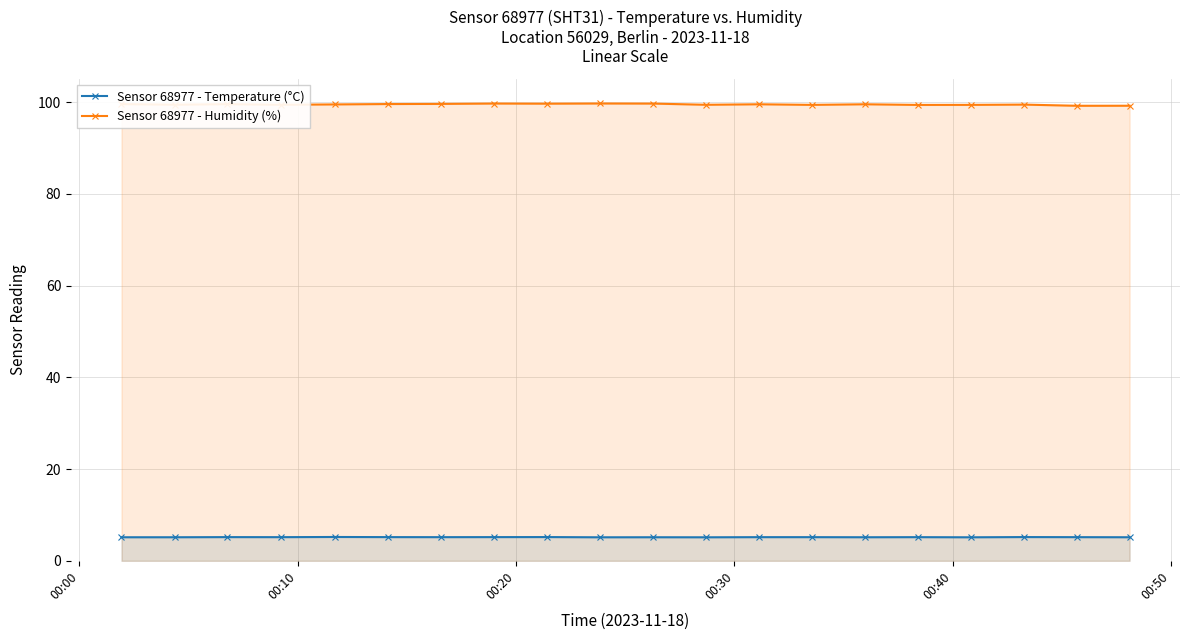

What is the sum of all Sensor 68977 - Temperature (°C) values?

102.9